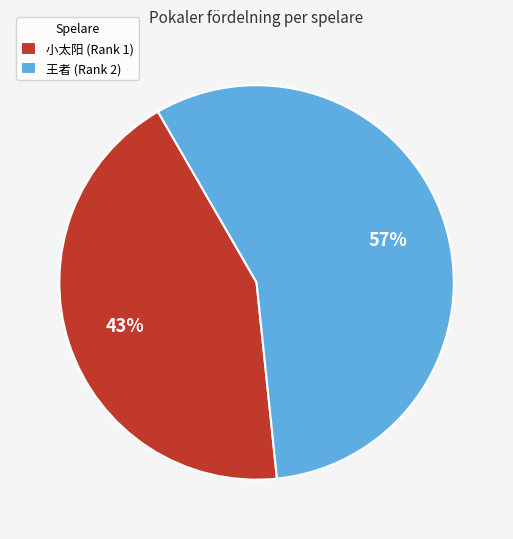

Approximately how many times larger is the value at 王者 (Rank 2) compared to 小太阳 (Rank 1)?

1.3